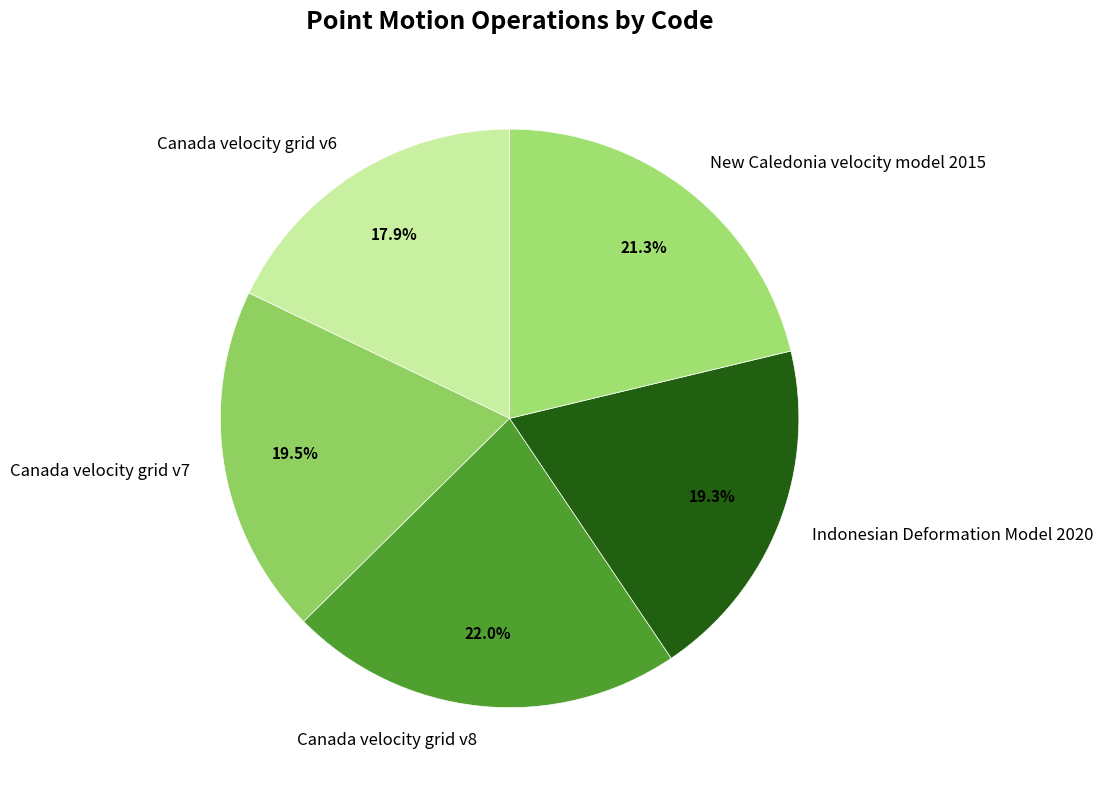

Which slice is the largest?

Canada velocity grid v8